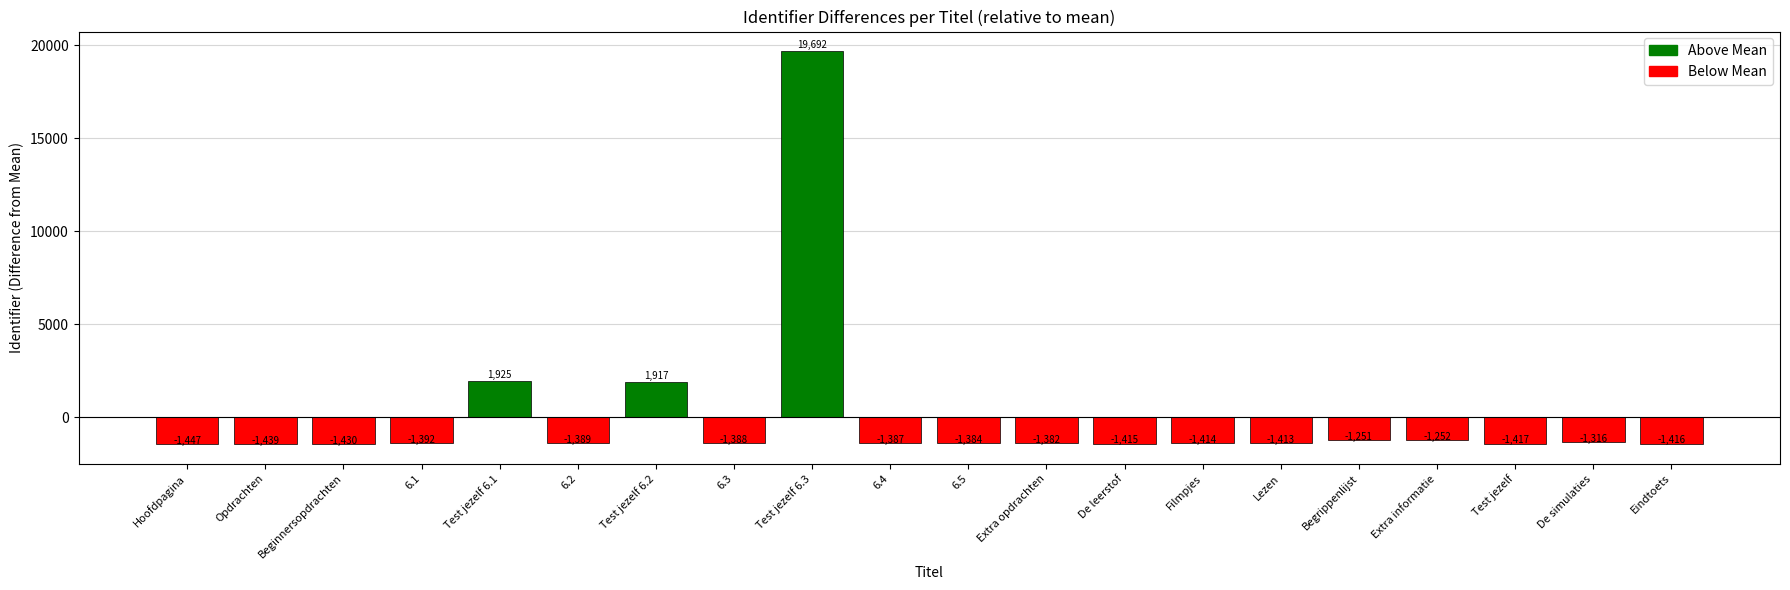

What is the value of the 1st bar from the left?

-1447.2